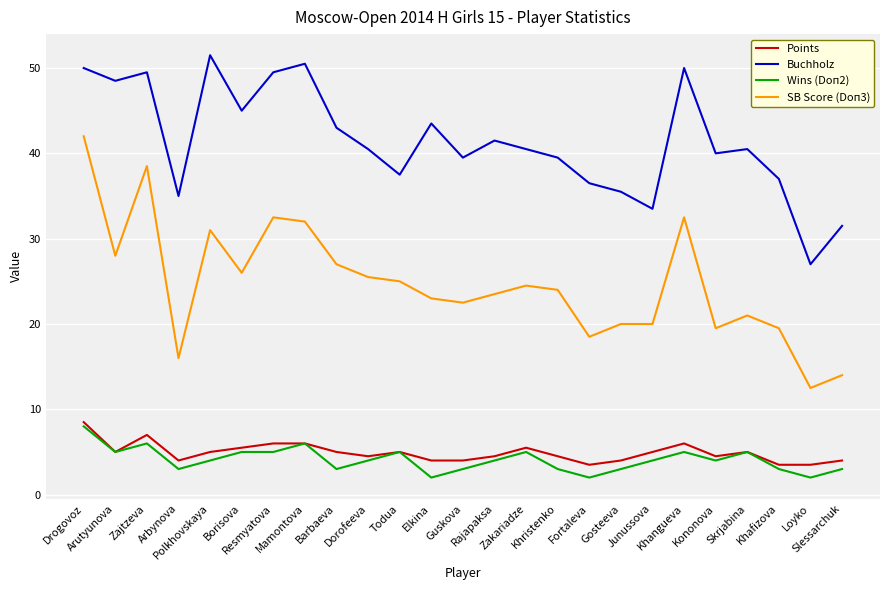

What are all the series names shown in the legend?

Points, Buchholz, Wins (Doп2), SB Score (Doп3)